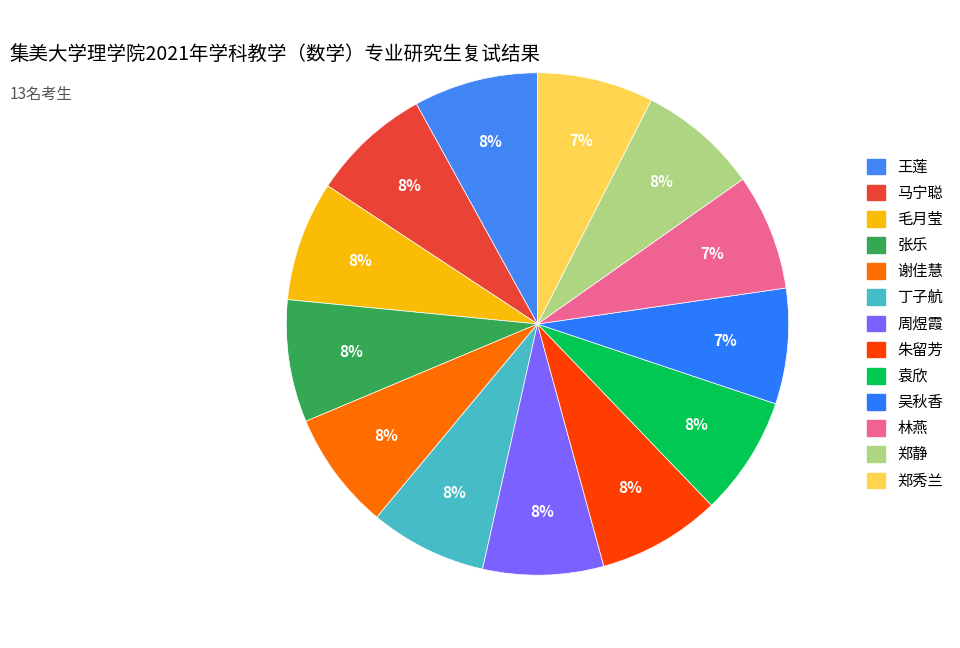

Count the number of slices in the pie.

13